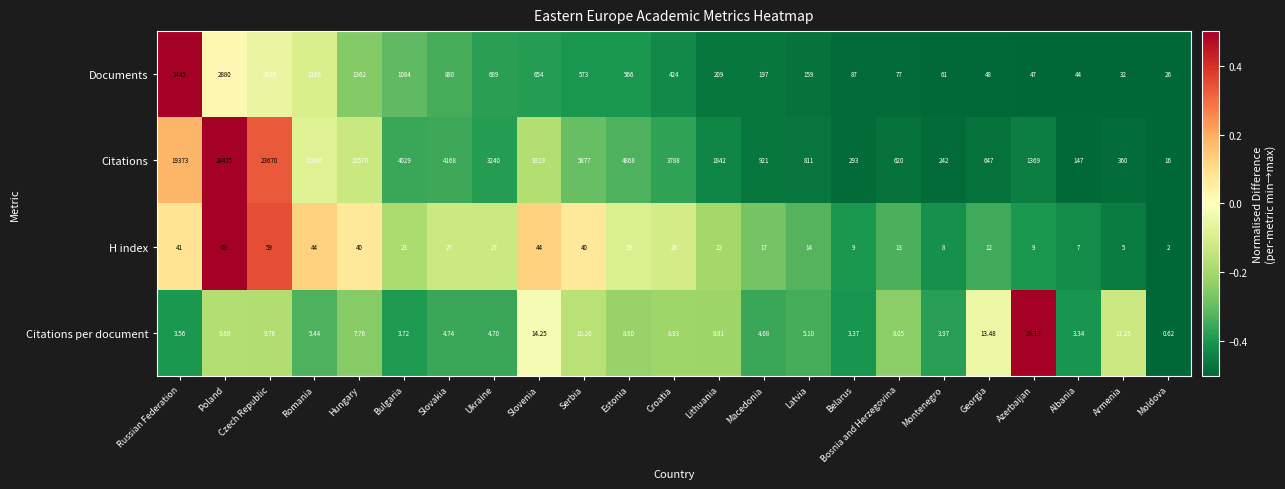

Which category has the highest value in the Documents series?

Russian Federation